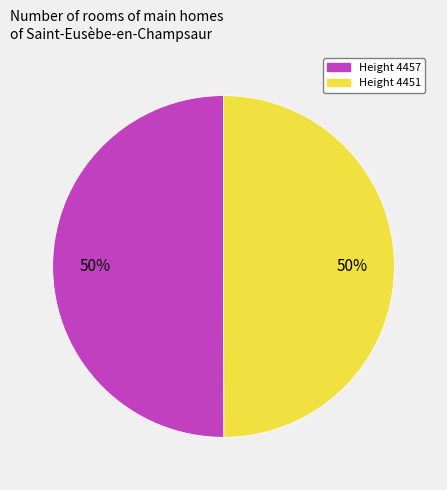

To the nearest percent, what is the average slice percentage?

50%